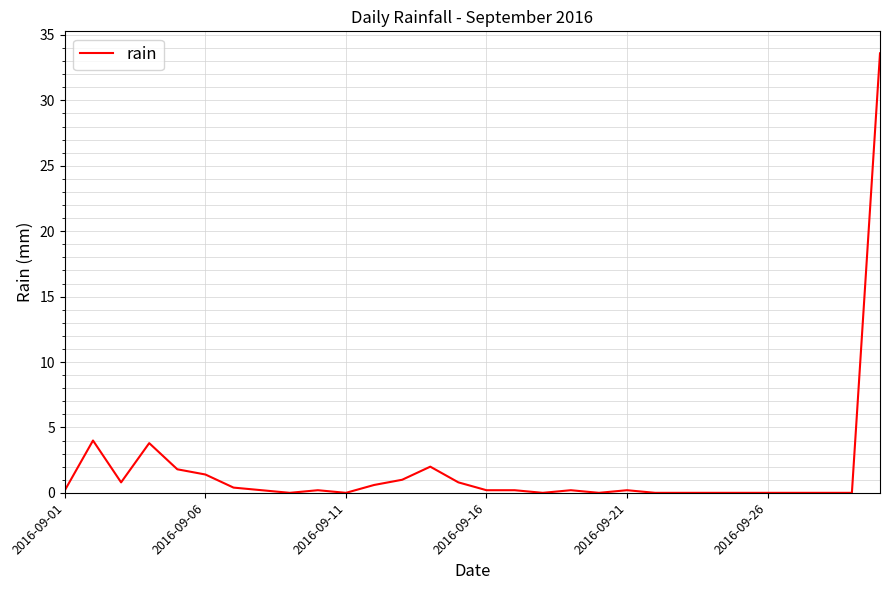

What is the difference between the maximum and minimum values?

33.6